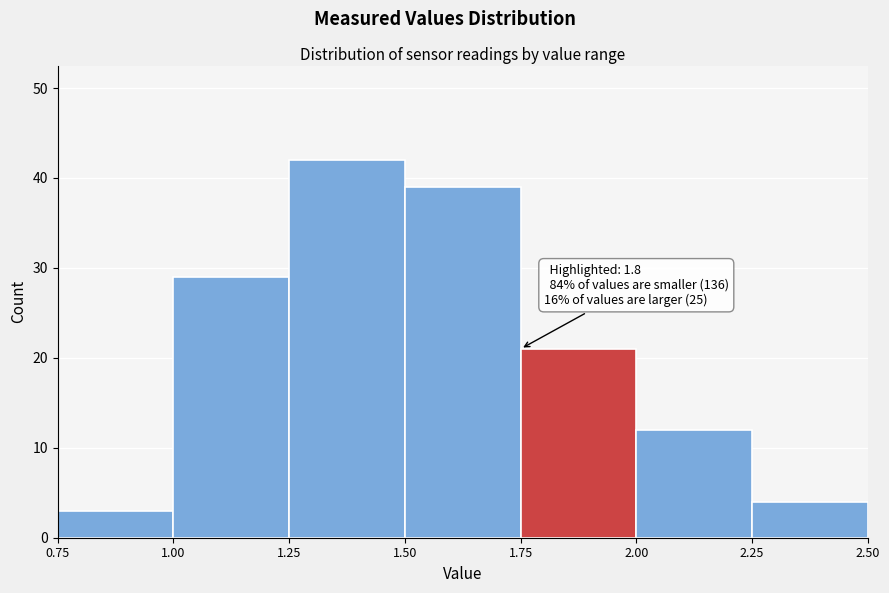

Over which range of the x-axis is the bar tallest?

1.25 to 1.50